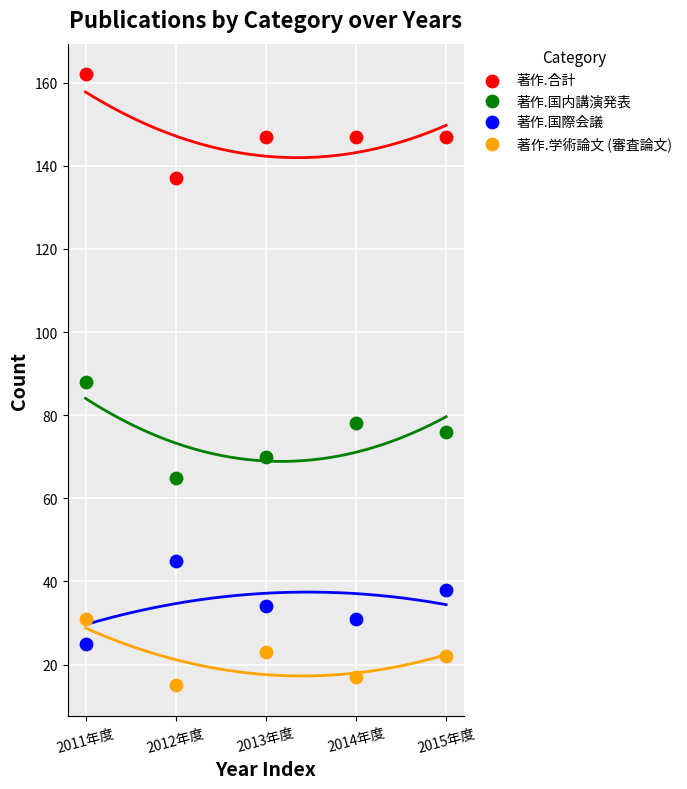

Which series reaches the maximum Y coordinate?

著作.合計